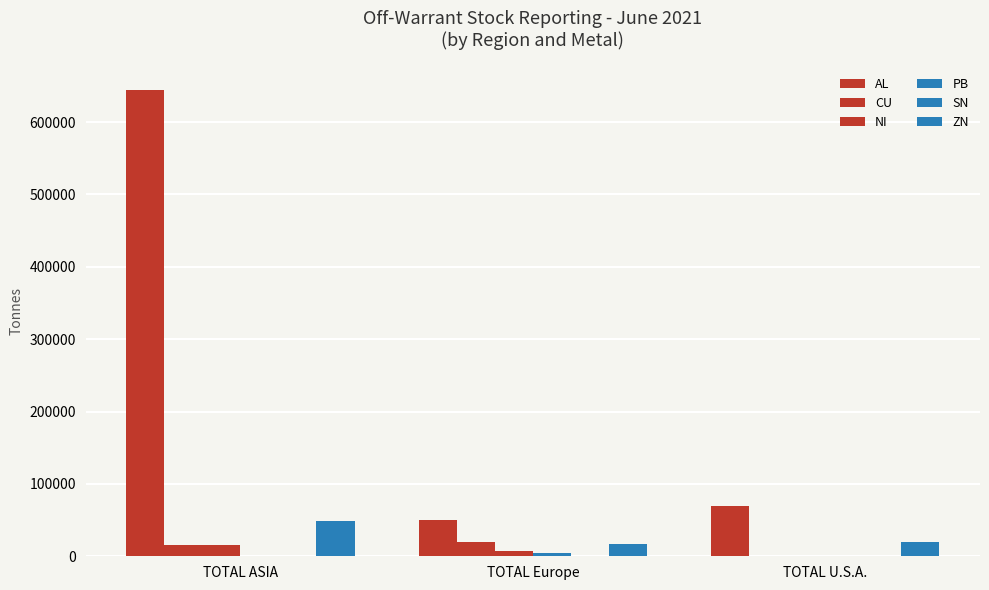

Are the bars horizontal?

No